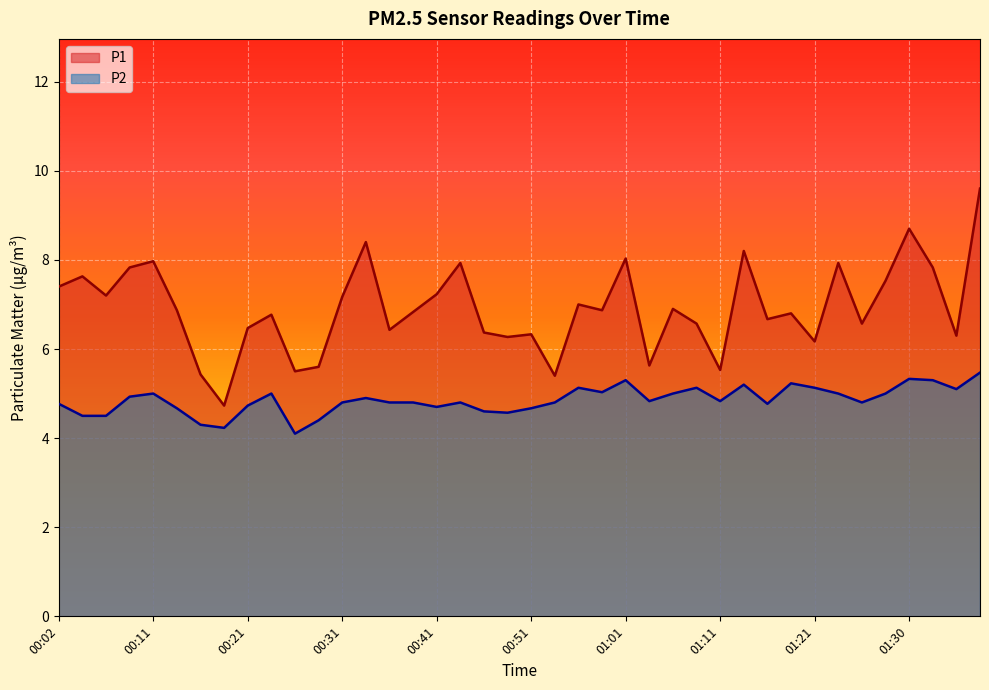

Reading left to right, extract all data points from this chart.

P1: 7.4	7.6	7.2	7.8	8.0	6.9	5.4	4.7	6.5	6.8	5.5	5.6	7.2	8.4	6.4	6.8	7.2	7.9	6.4	6.3	6.3	5.4	7.0	6.9	8.0	5.6	6.9	6.6	5.5	8.2	6.7	6.8	6.2	7.9	6.6	7.5	8.7	7.8	6.3	9.6
P2: 4.8	4.5	4.5	4.9	5.0	4.7	4.3	4.2	4.7	5.0	4.1	4.4	4.8	4.9	4.8	4.8	4.7	4.8	4.6	4.6	4.7	4.8	5.1	5.0	5.3	4.8	5.0	5.1	4.8	5.2	4.8	5.2	5.1	5.0	4.8	5.0	5.3	5.3	5.1	5.5